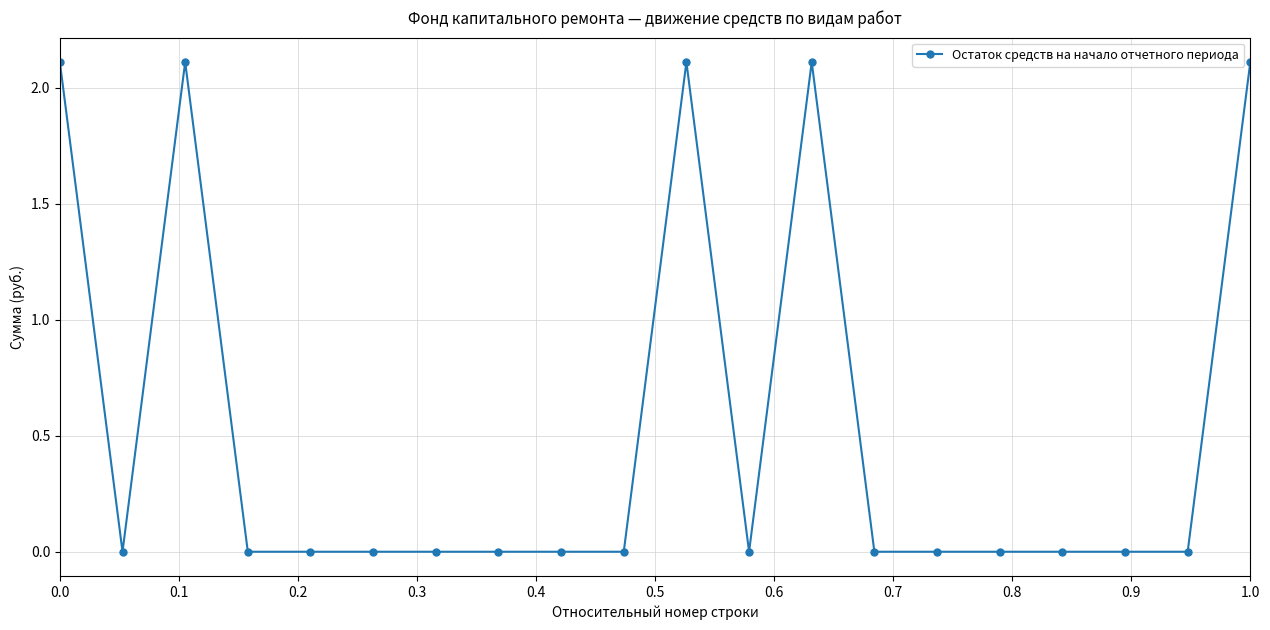

True or false: there are more than 0 points higher than both neighbors.

True